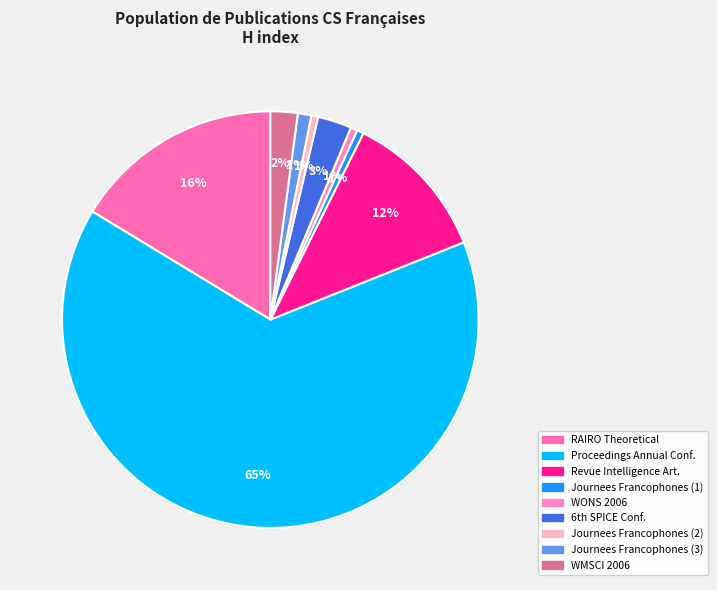

How many slices are in this pie chart?

9